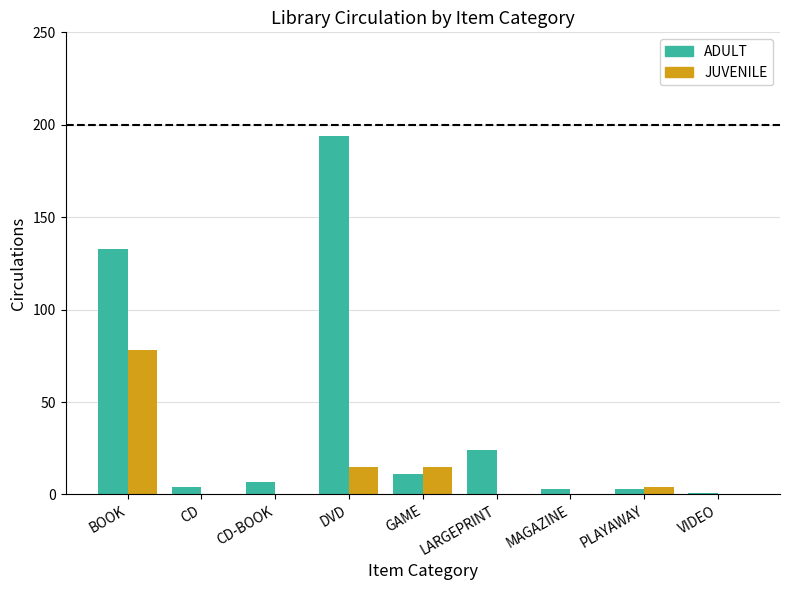

The value of JUVENILE at VIDEO is 42. True or false?

False